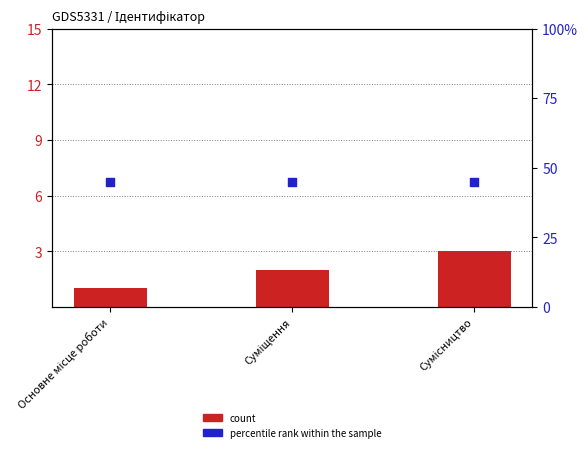

Is the value of percentile rank within the sample at Основне місце роботи greater than the value of count at Сумісництво?

Yes